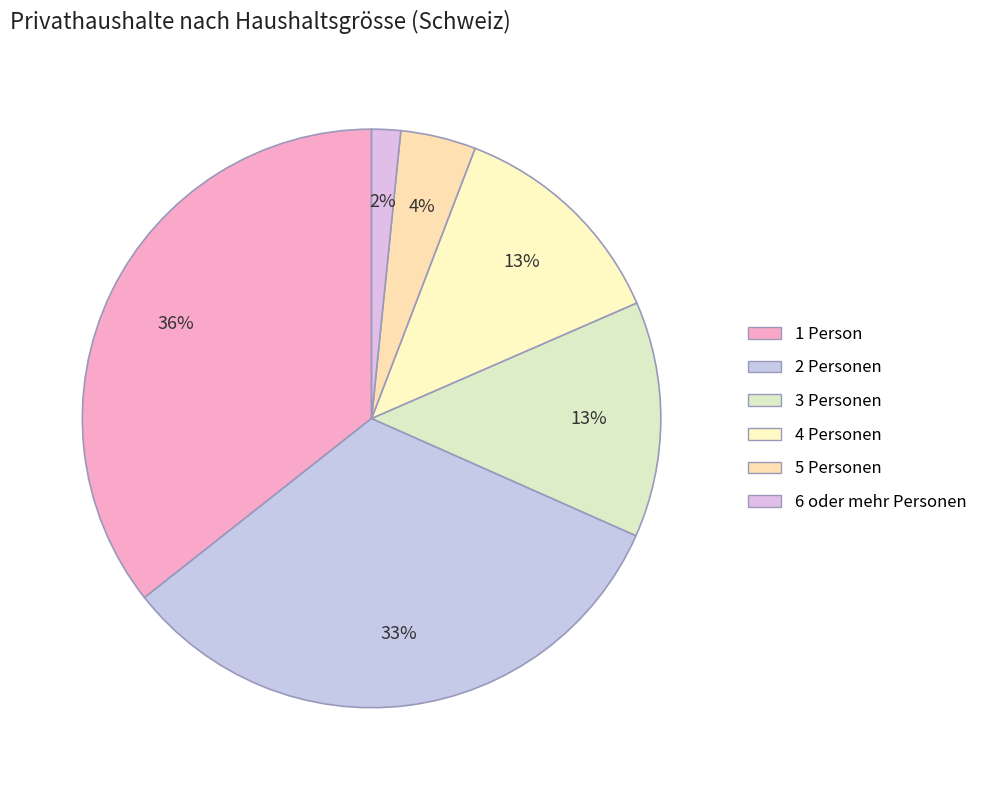

Does 1 Person represent more than half of the total?

No